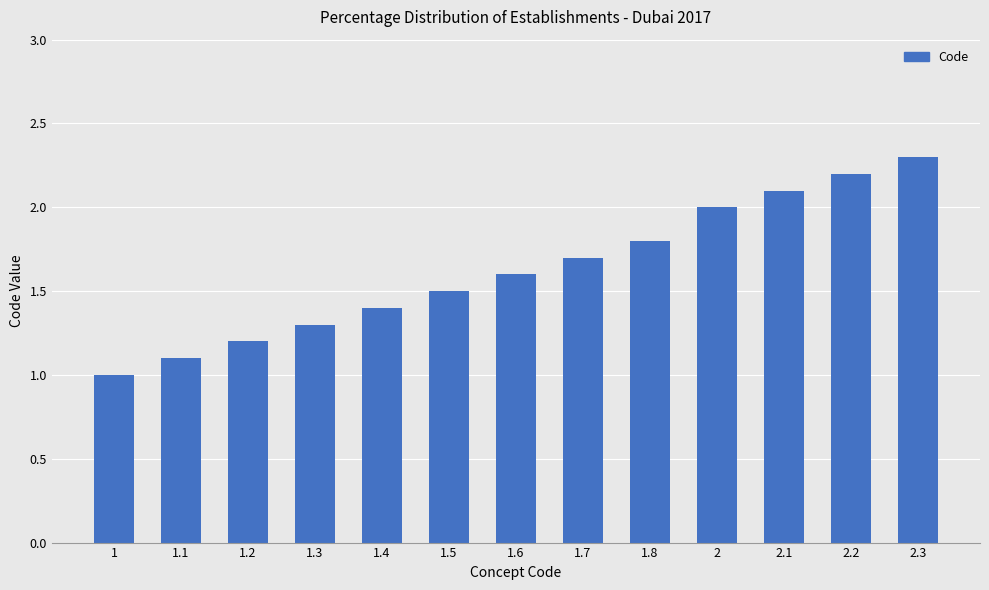

What is the difference between the second highest and second lowest values?

1.1